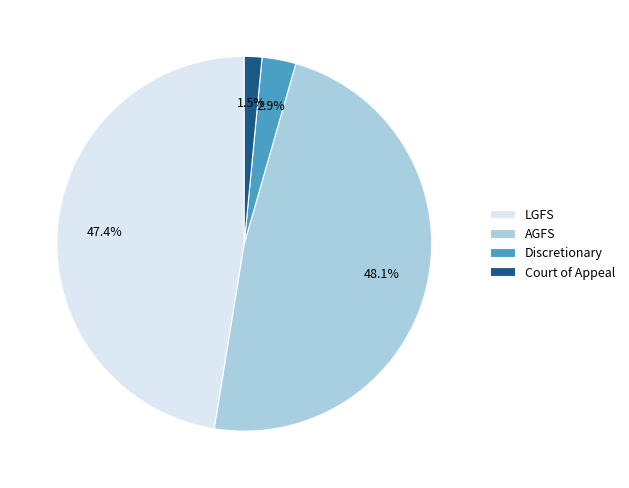

Which slice is the largest?

AGFS